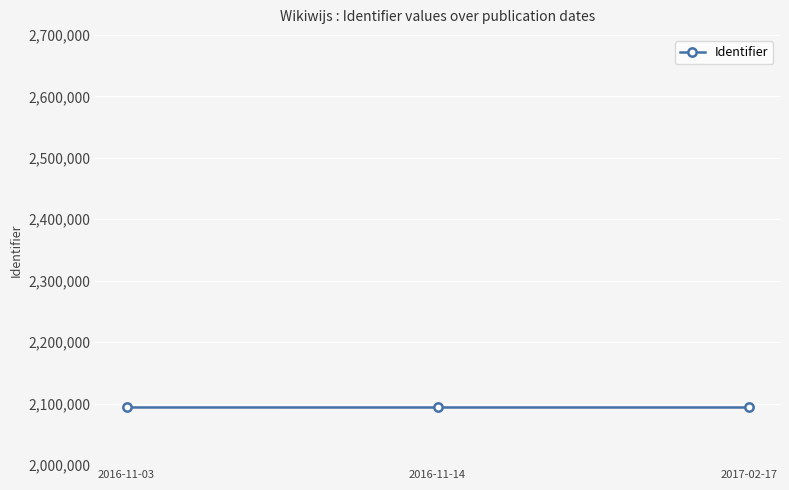

The chart shows a value of 1435548 at 2016-11-03. True or false?

False